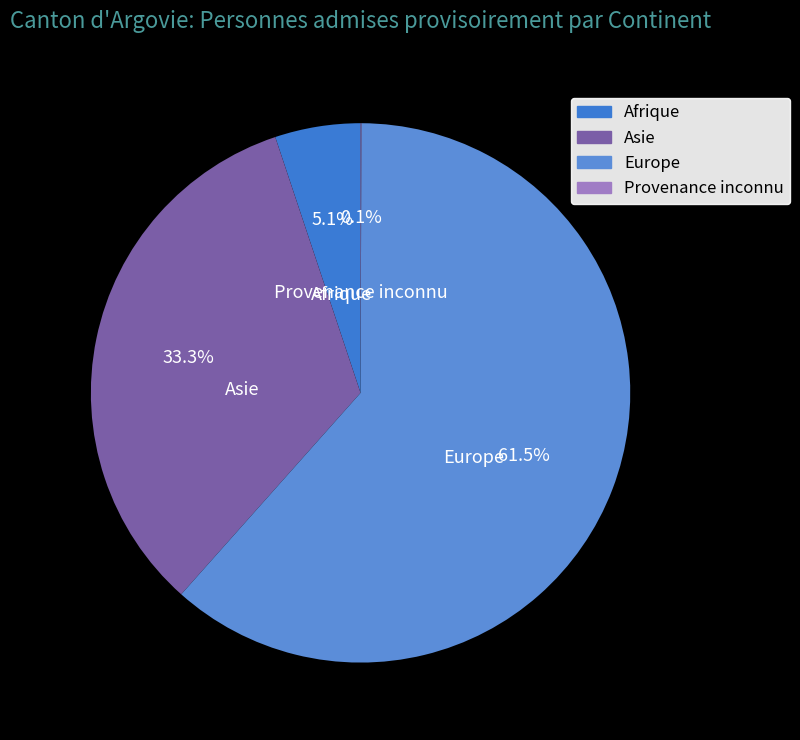

Is there any slice that represents more than half of the pie?

Yes